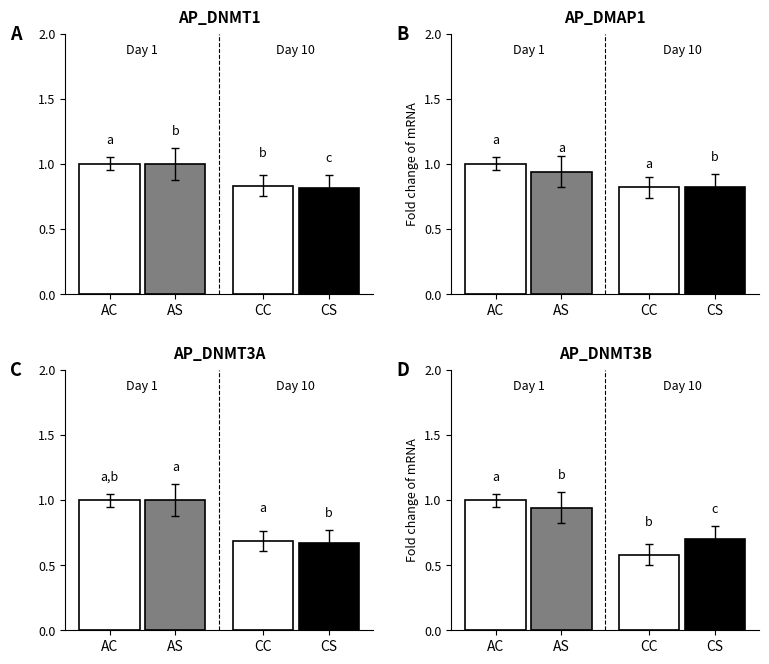

Count the AP_DNMT3A values in the range 0 to 1.

4